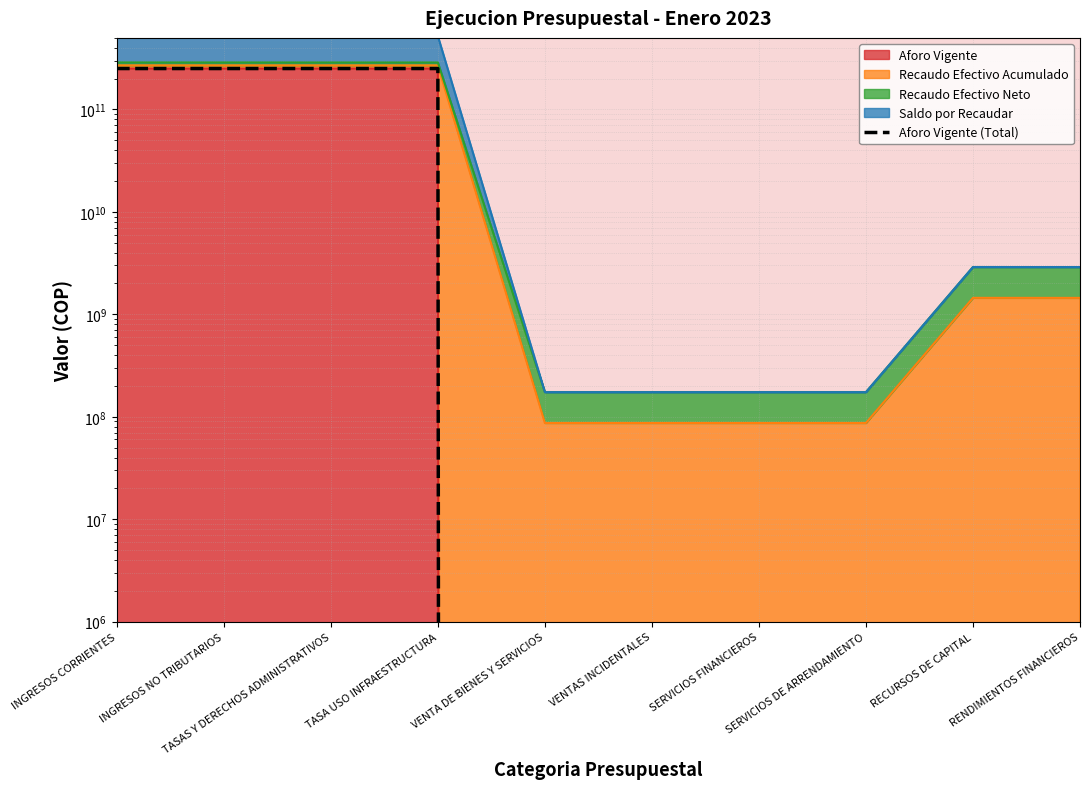

The value at SERVICIOS DE ARRENDAMIENTO is -118980020650. True or false?

False